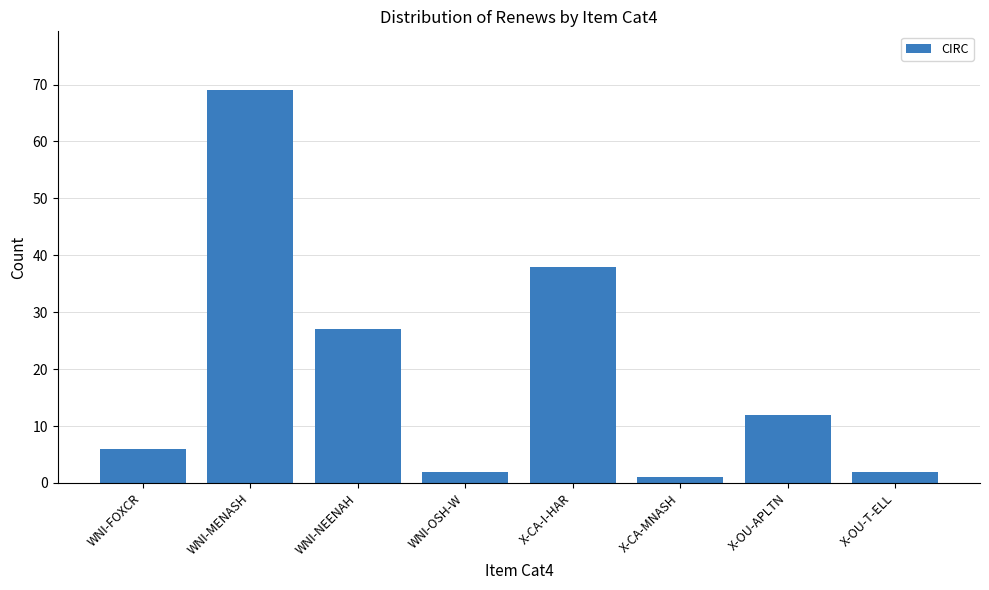

Reading left to right, extract all data points from this chart.

6	69	27	2	38	1	12	2